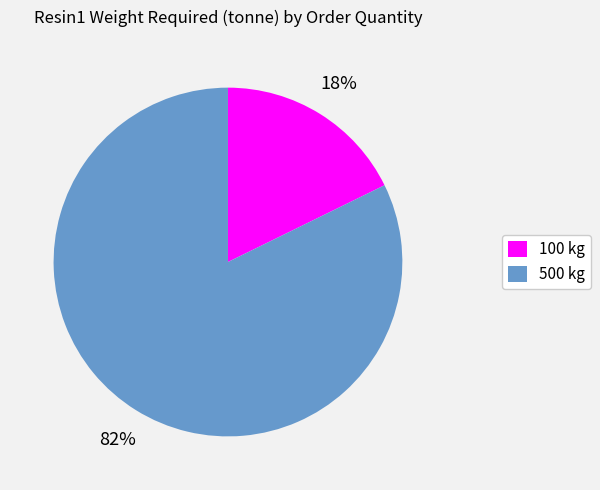

How many slices are in this pie chart?

2